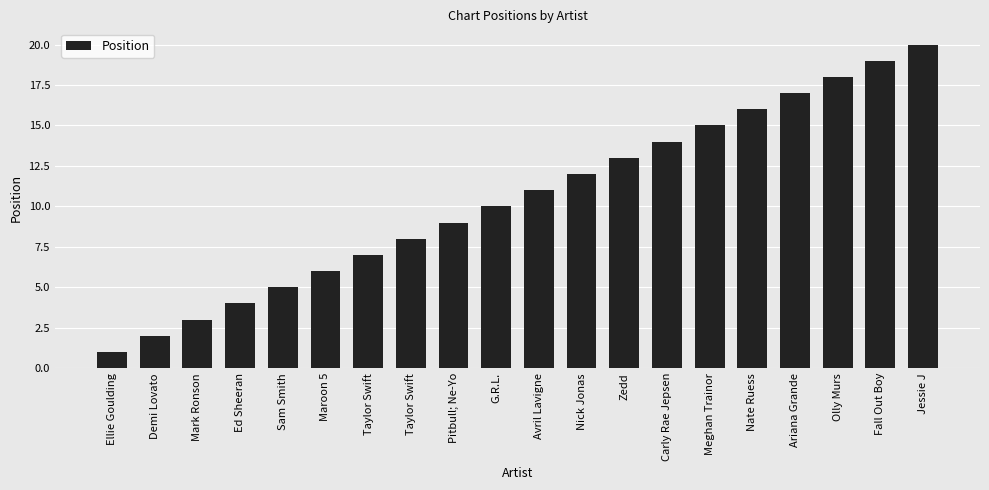

Approximately how many times larger is the value at Mark Ronson compared to Ellie Goulding?

3.0